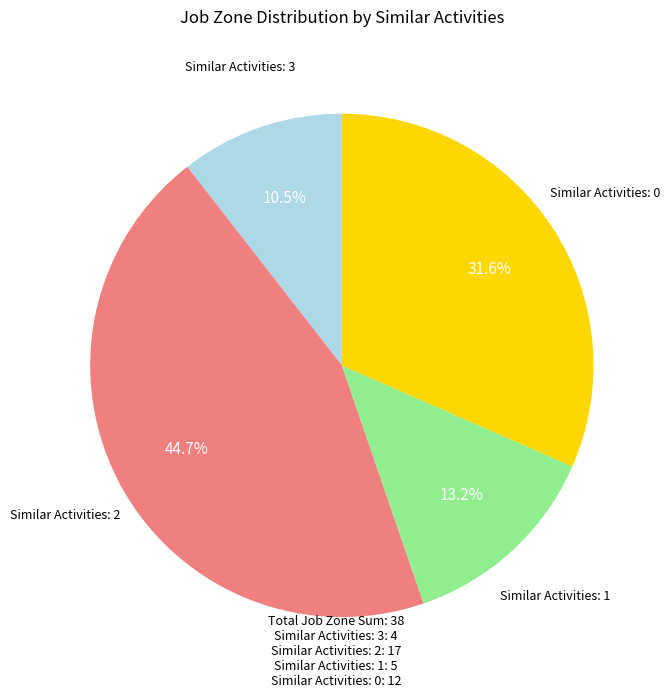

Is there any slice that represents more than half of the pie?

No